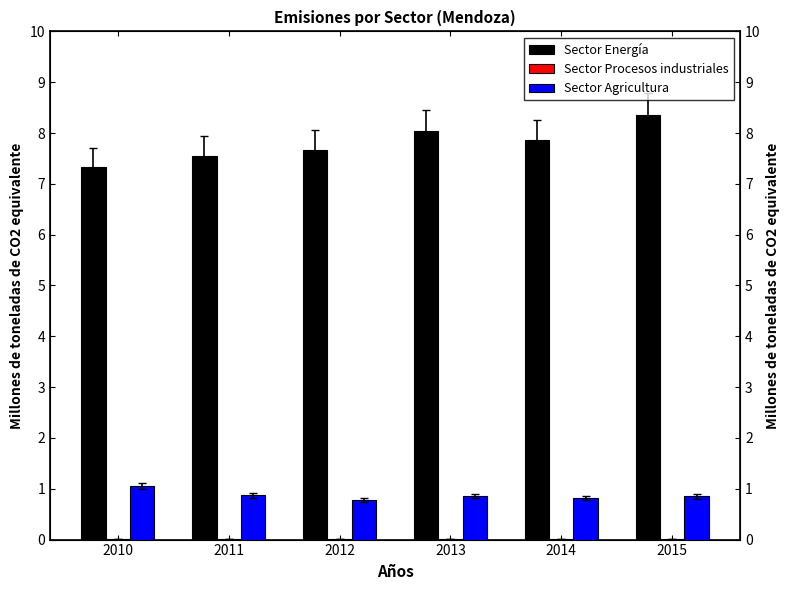

What is the difference between the highest and lowest values at 2010?

7.3